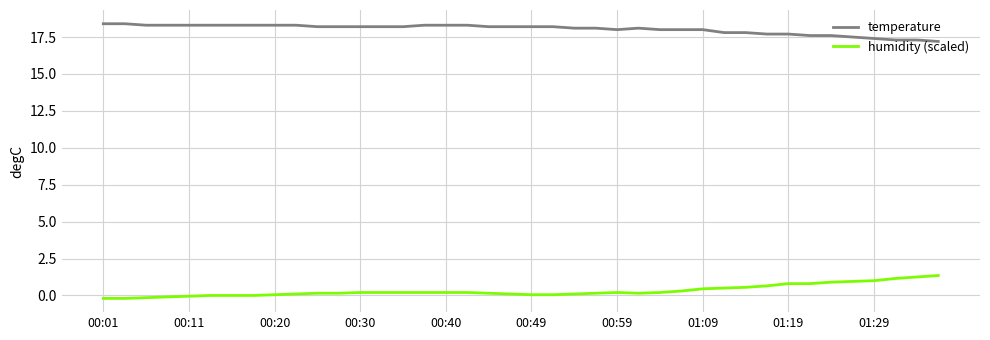

True or false: temperature and humidity (scaled) cross at least once.

False